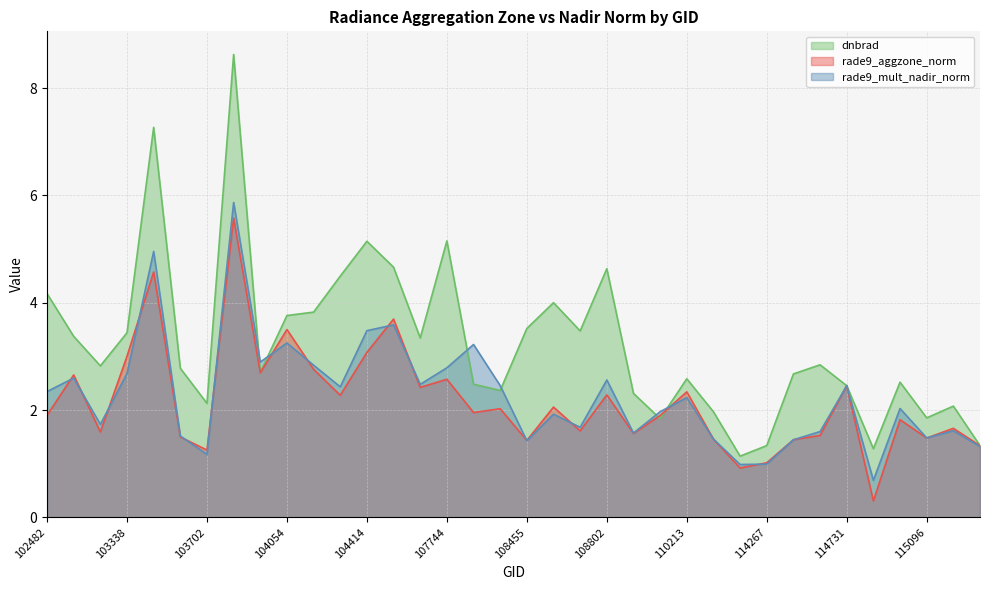

How many interior local peaks does the rade9_mult_nadir_norm series have?

12